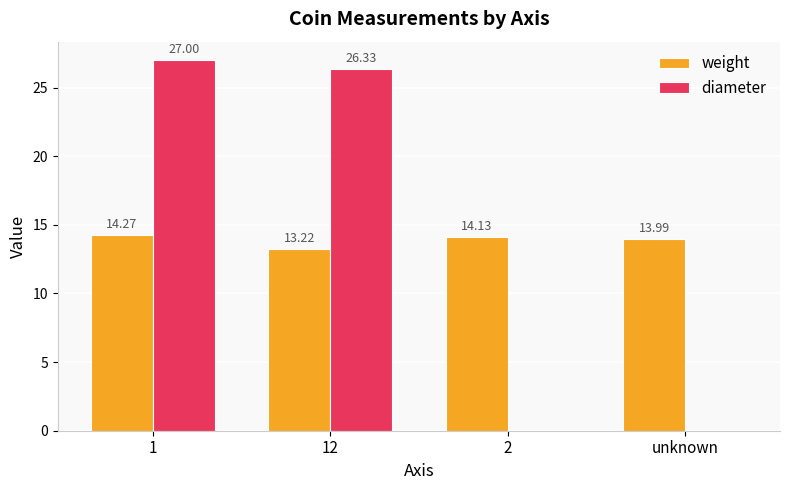

Which category has the highest value across all series?

1